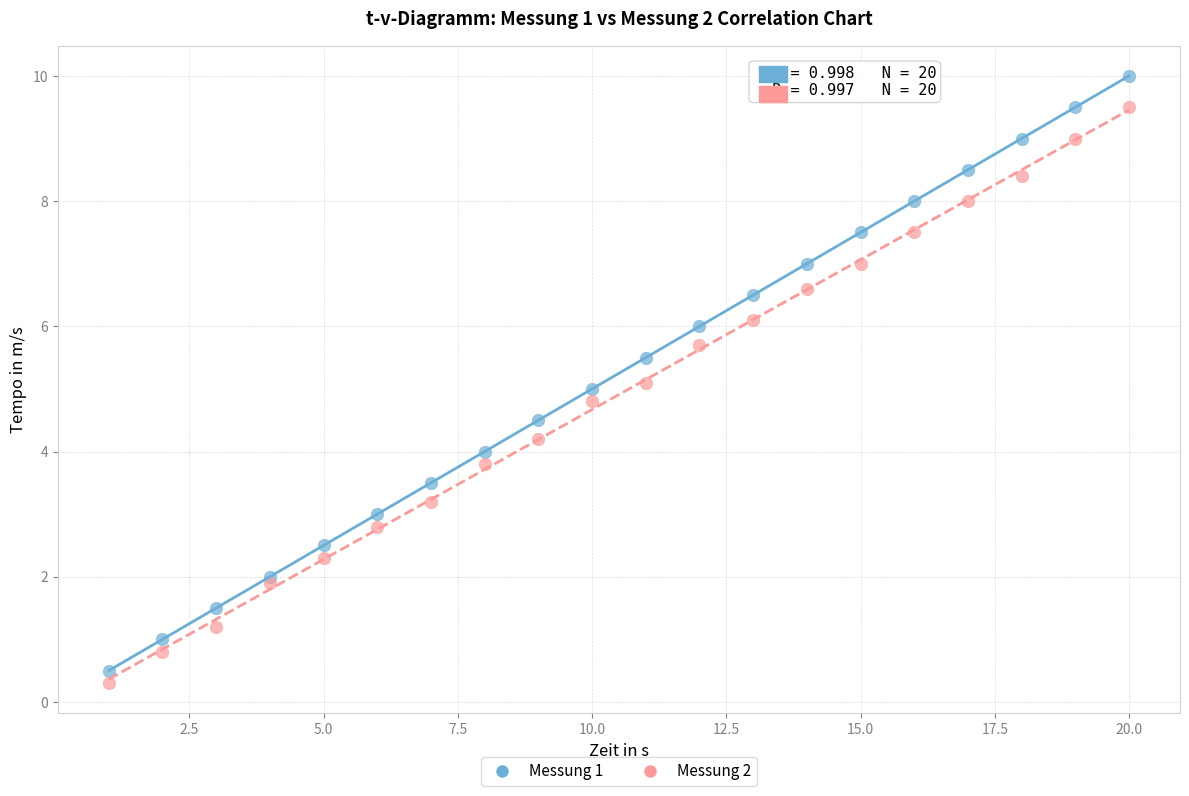

Which series reaches the minimum Y coordinate?

Messung 2